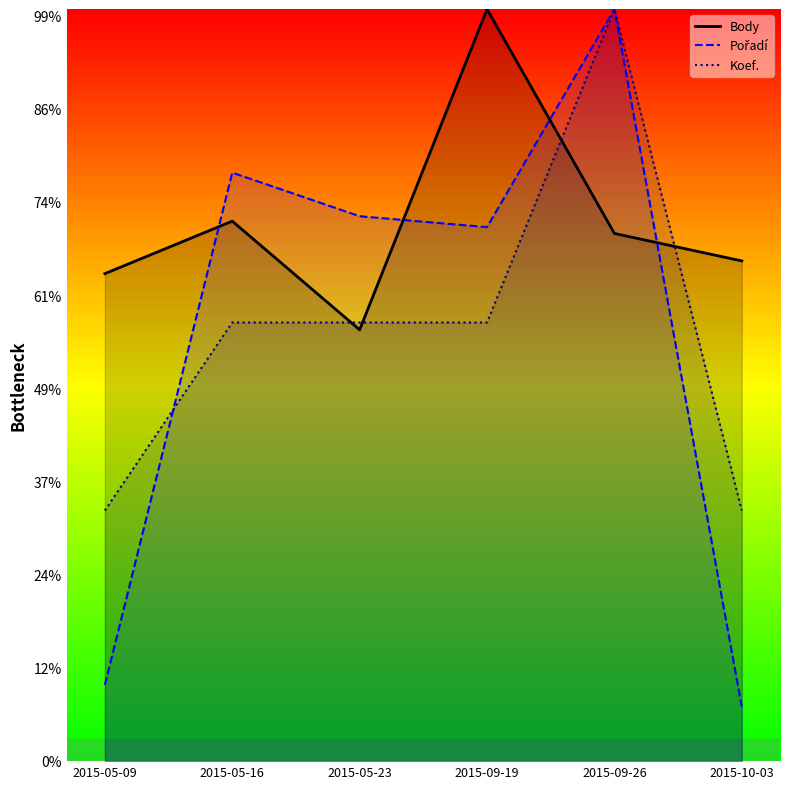

Reading left to right, what are all the values shown in this chart?

Body: 2015-05-09=1307.9	2015-05-16=1448.7	2015-05-23=1157.2	2015-09-19=2017.4	2015-09-26=1415.7	2015-10-03=1342.0
Pořadí: 2015-05-09=204.7	2015-05-16=1578.8	2015-05-23=1461.9	2015-09-19=1432.6	2015-09-26=2017.4	2015-10-03=146.2
Koef.: 2015-05-09=672.5	2015-05-16=1176.8	2015-05-23=1176.8	2015-09-19=1176.8	2015-09-26=2017.4	2015-10-03=672.5